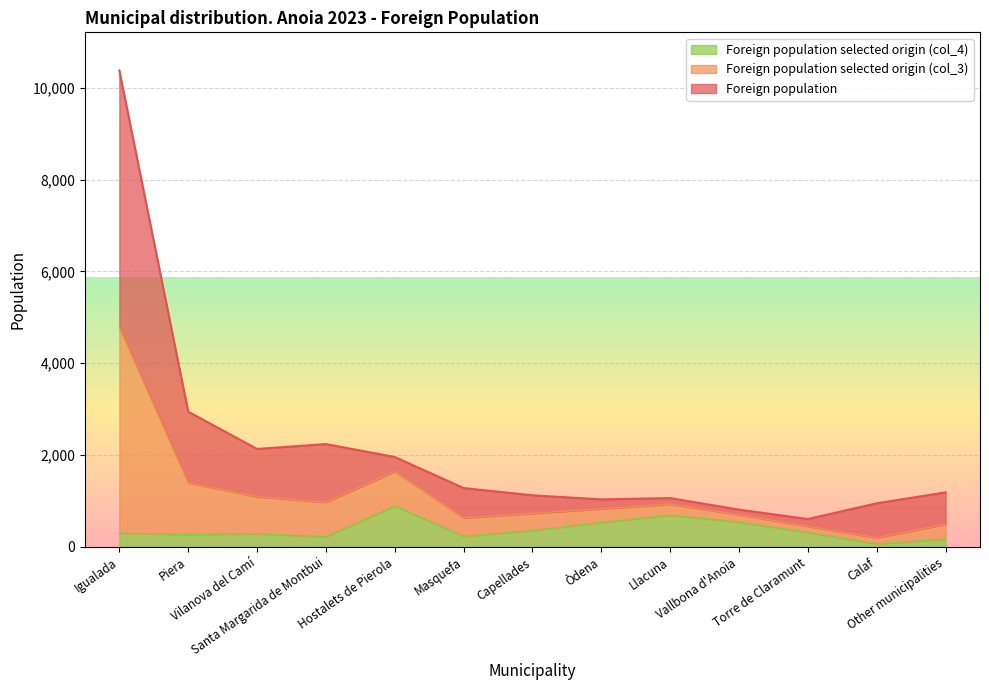

At which category does Foreign population selected origin (col_4) reach its first local peak?

Vilanova del Camí